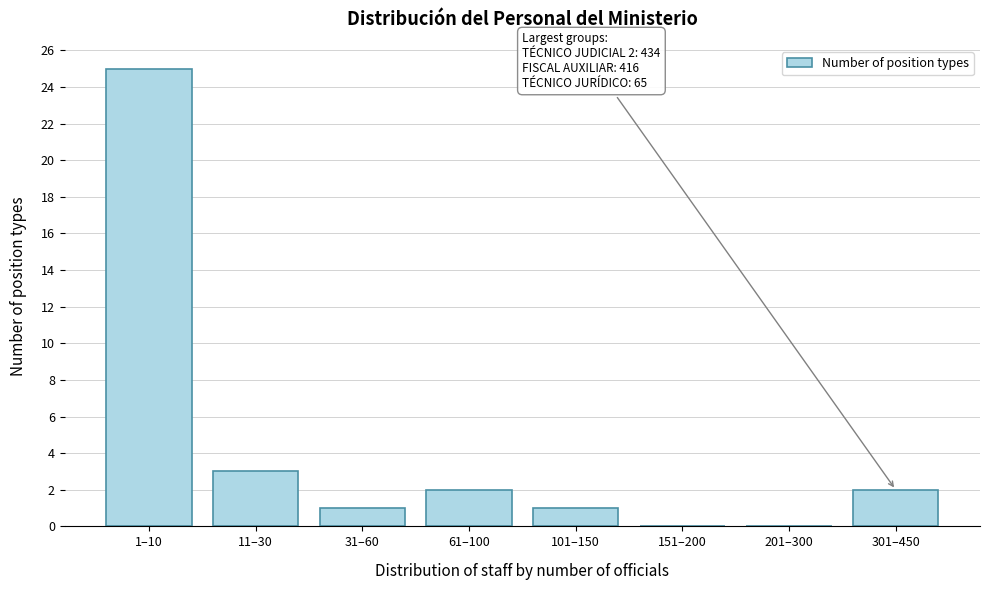

Reading left to right, list all the values displayed in this chart.

1–10=25	11–30=3	31–60=1	61–100=2	101–150=1	151–200=0	201–300=0	301–450=2